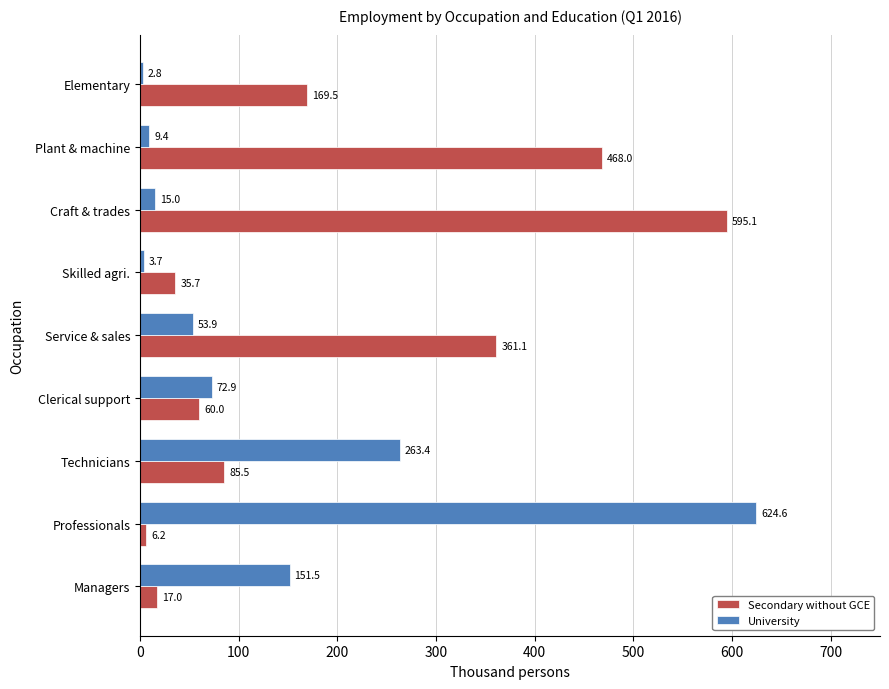

List the series in order of their peak value, highest first.

University, Secondary without GCE